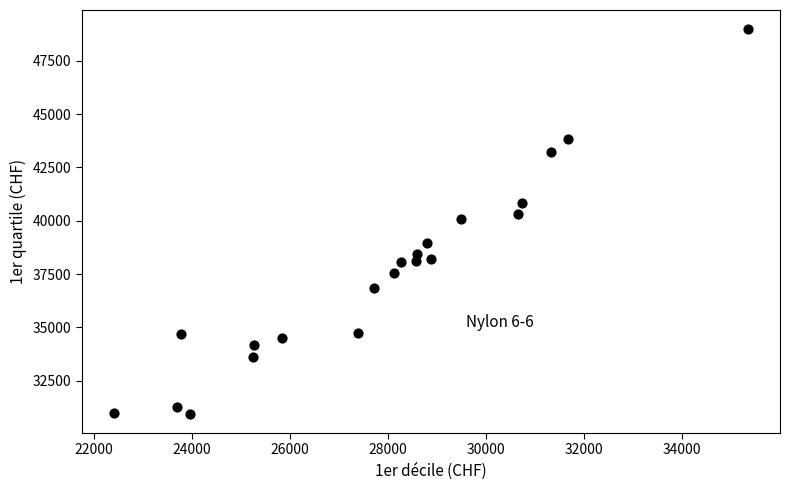

What is the range of X values (max minus min)?

12941.9